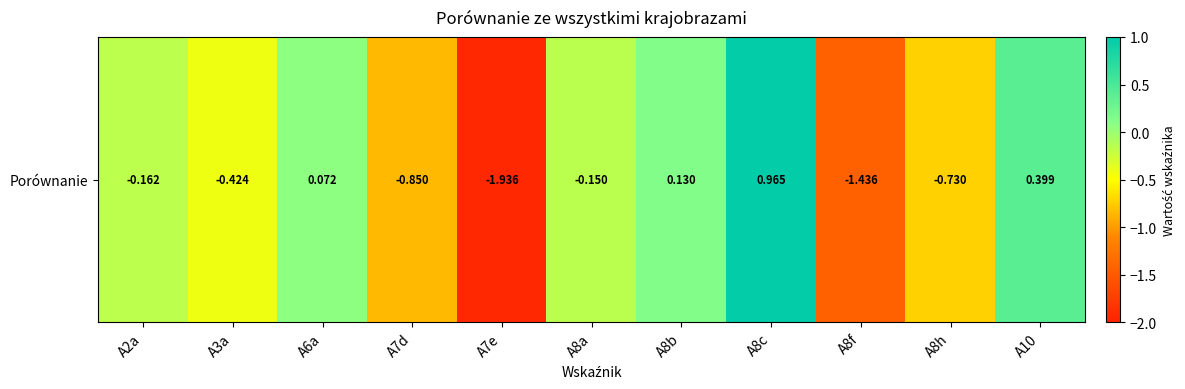

The value at A10 is 0.6. True or false?

False